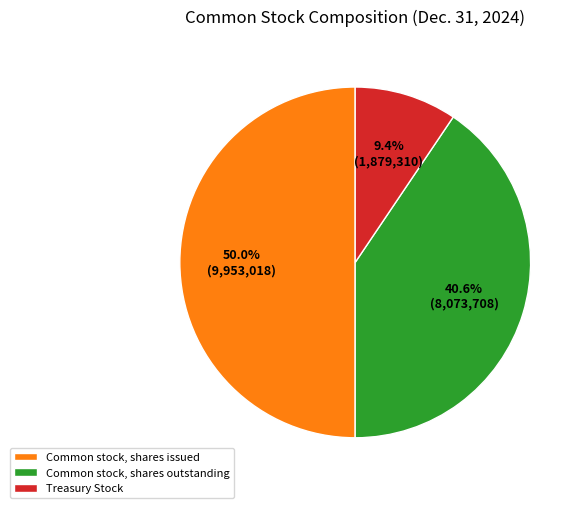

What percentage do Common stock, shares issued and Treasury Stock together represent?

59.4%